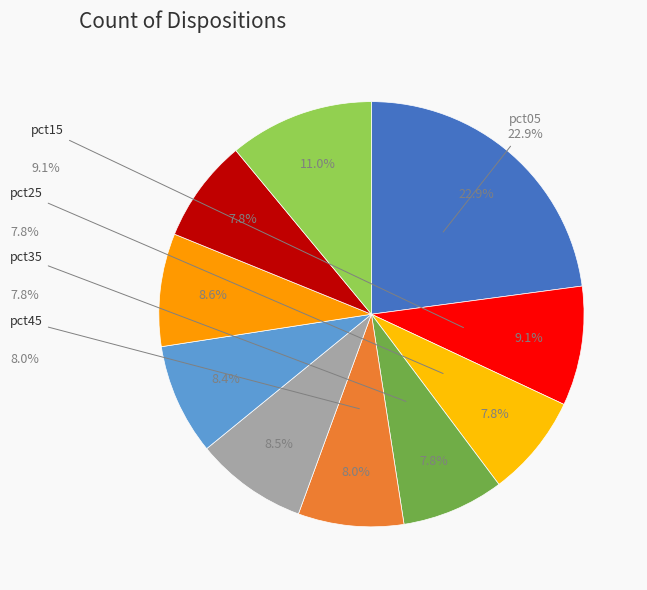

To the nearest percent, what percentage of the pie is pct35?

8%